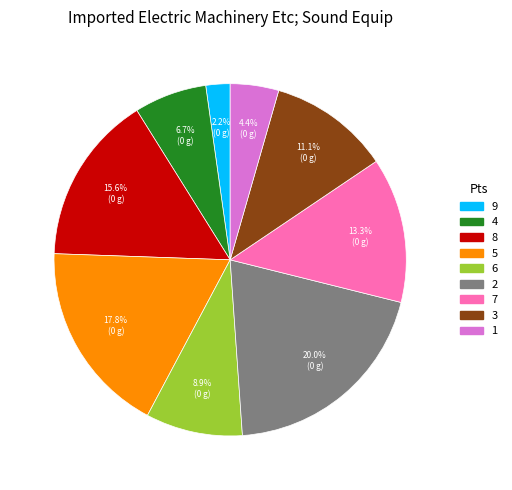

What is the ratio of the value at 6 to the value at 3?

0.8